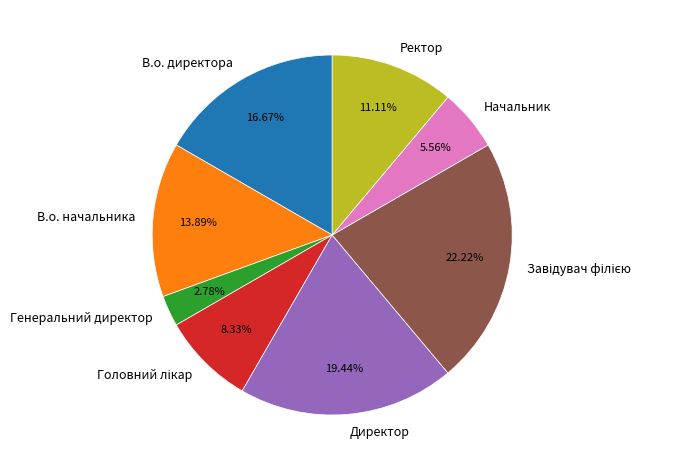

Do Директор and В.о. начальника together represent more than half of the pie?

No